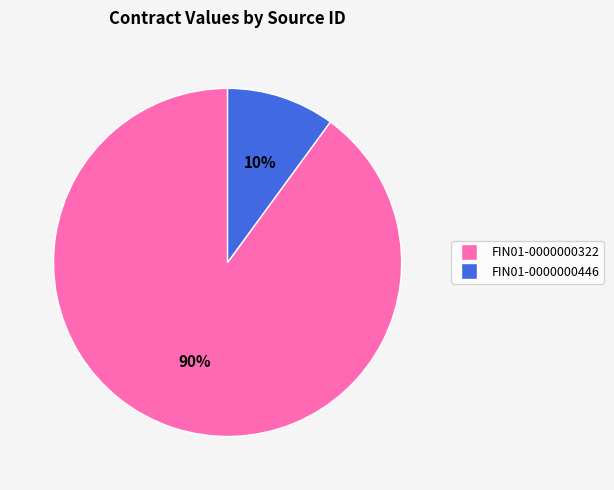

To the nearest percent, what is the difference between the largest and smallest slice percentages?

80%